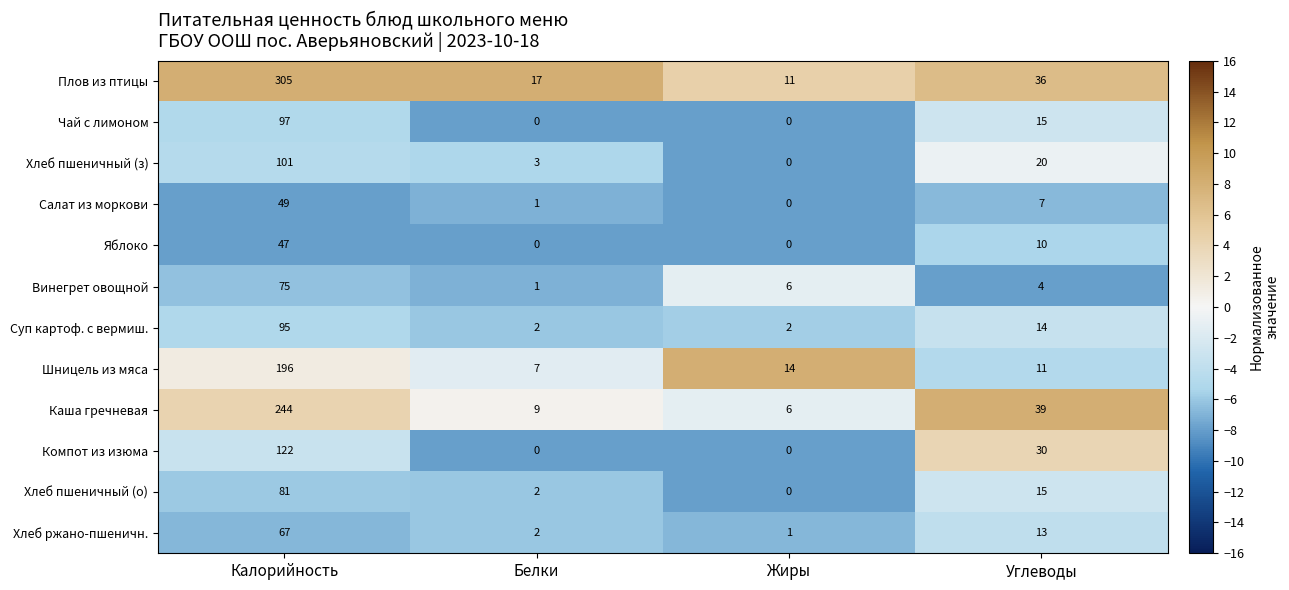

Rank the series at Калорийность from lowest to highest value.

Яблоко, Салат из моркови, Хлеб ржано-пшеничн., Винегрет овощной, Хлеб пшеничный (о), Суп картоф. с вермиш., Чай с лимоном, Хлеб пшеничный (з), Компот из изюма, Шницель из мяса, Каша гречневая, Плов из птицы